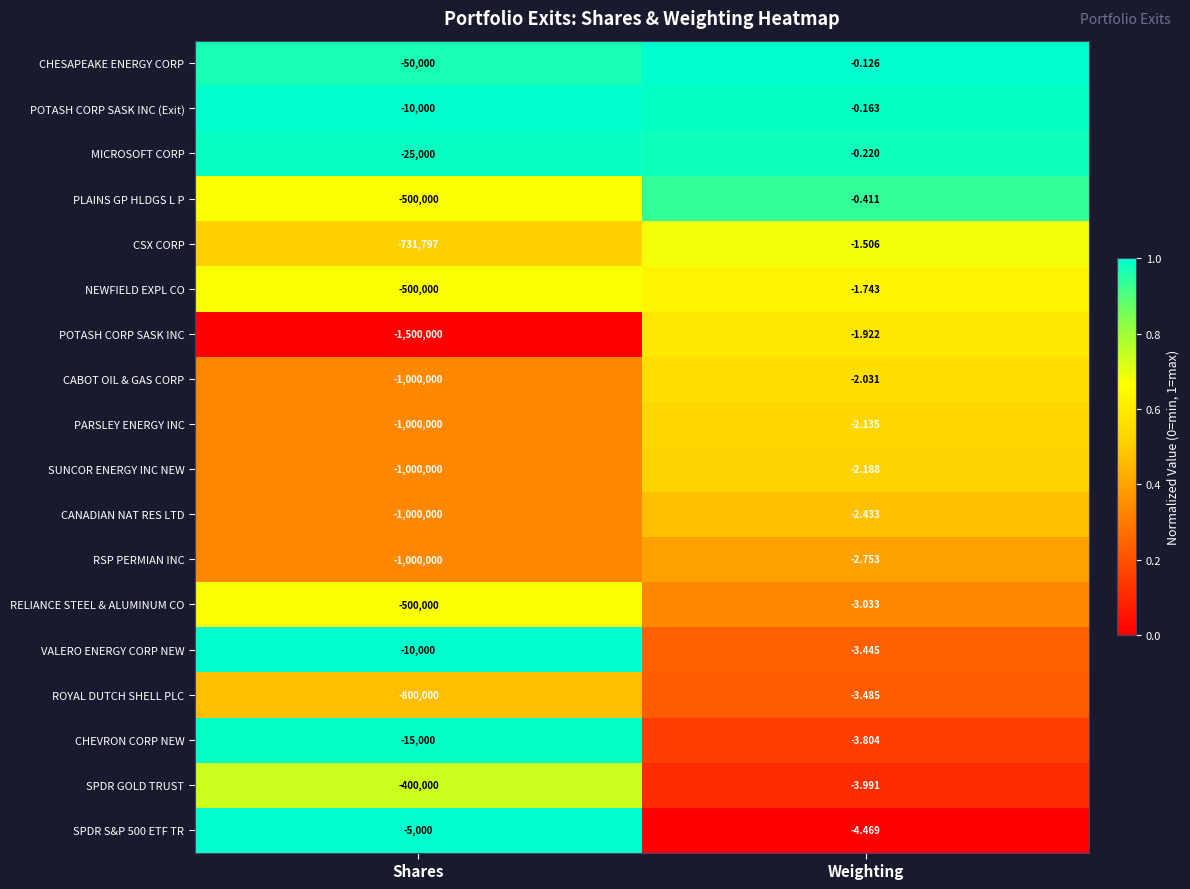

Which series has the widest spread of values?

POTASH CORP SASK INC